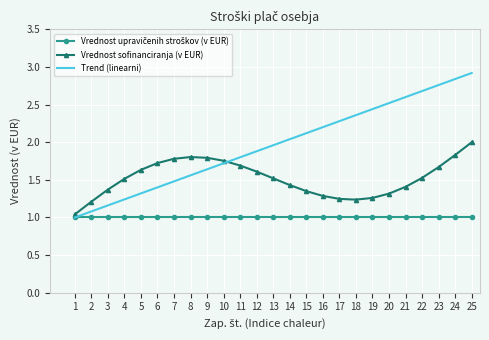

Which series has the widest spread of values?

Trend (linearni)